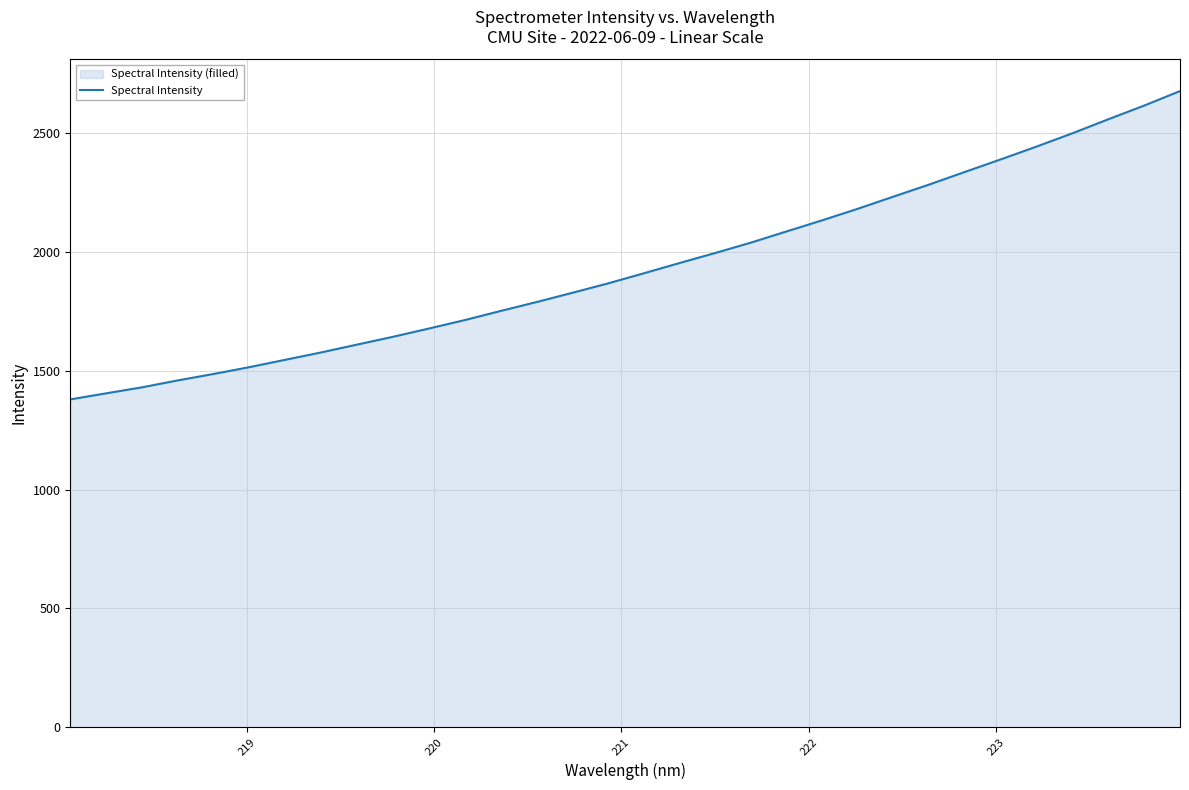

What is the difference between the maximum and minimum values?

1297.3